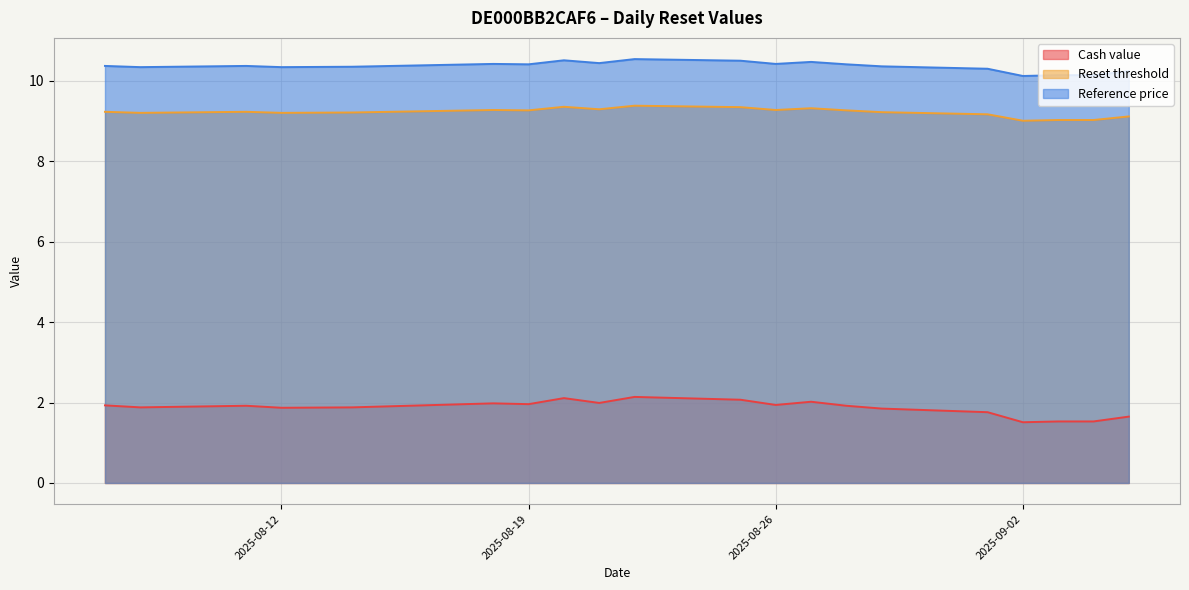

List the labels in order of Reference price value, largest first.

2025-08-22, 2025-08-20, 2025-08-25, 2025-08-27, 2025-08-21, 2025-08-26, 2025-08-18, 2025-08-28, 2025-08-19, 2025-08-11, 2025-08-07, 2025-08-29, 2025-08-14, 2025-08-12, 2025-08-08, 2025-09-01, 2025-09-05, 2025-09-04, 2025-09-03, 2025-09-02